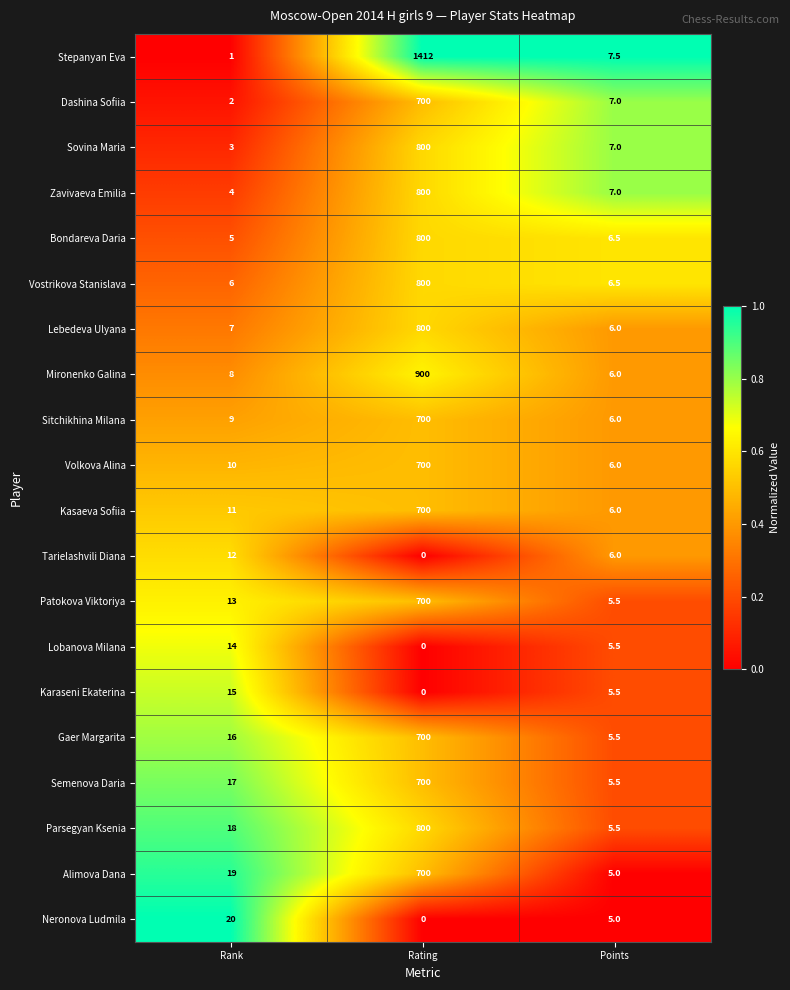

Read the Zavivaeva Emilia value at Rank.

4.0